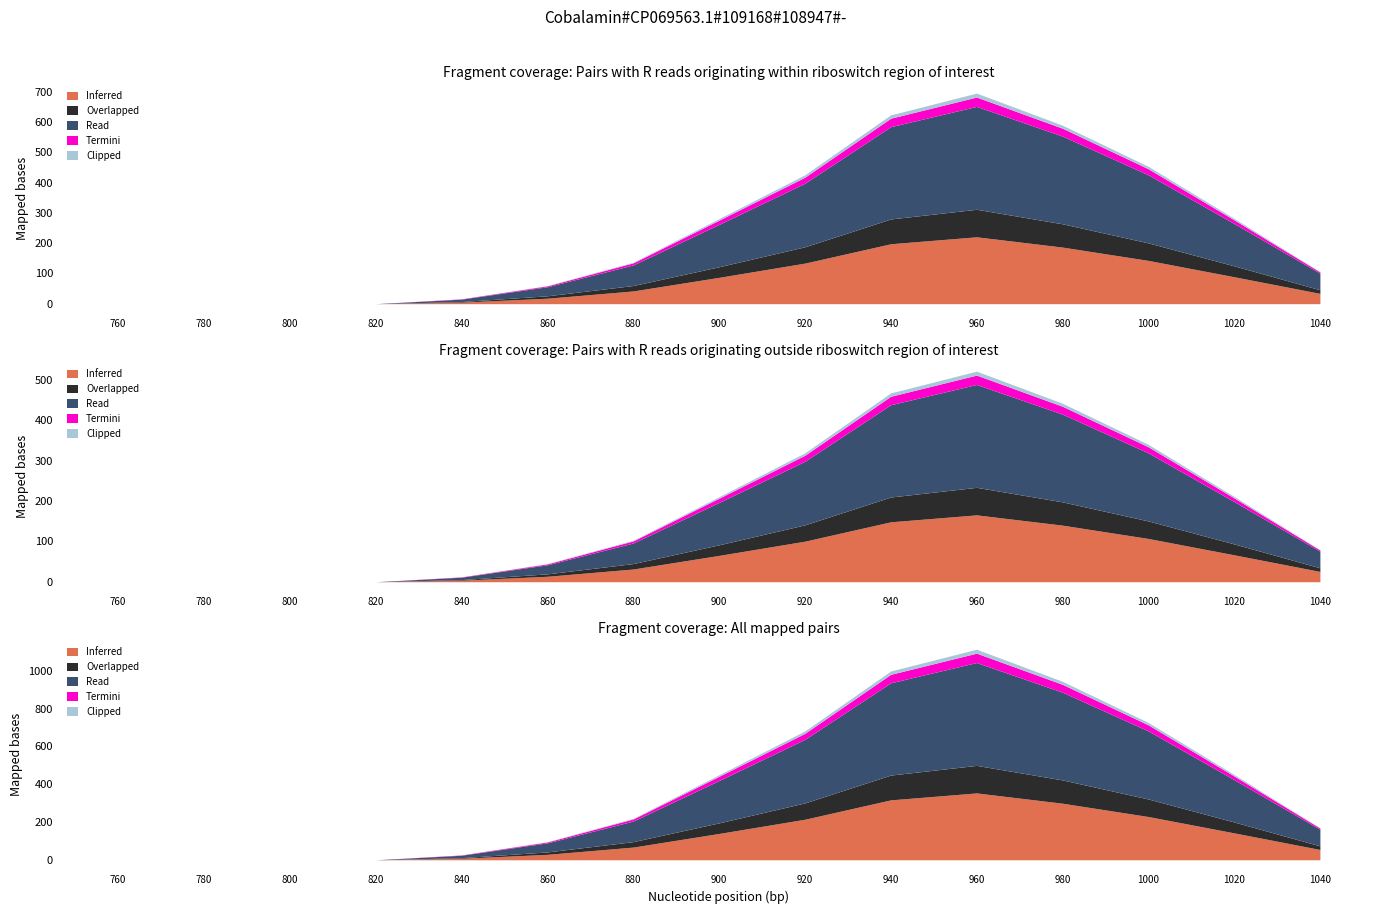

What are all the series names shown in the legend?

Inferred, Overlapped, Read, Termini, Clipped